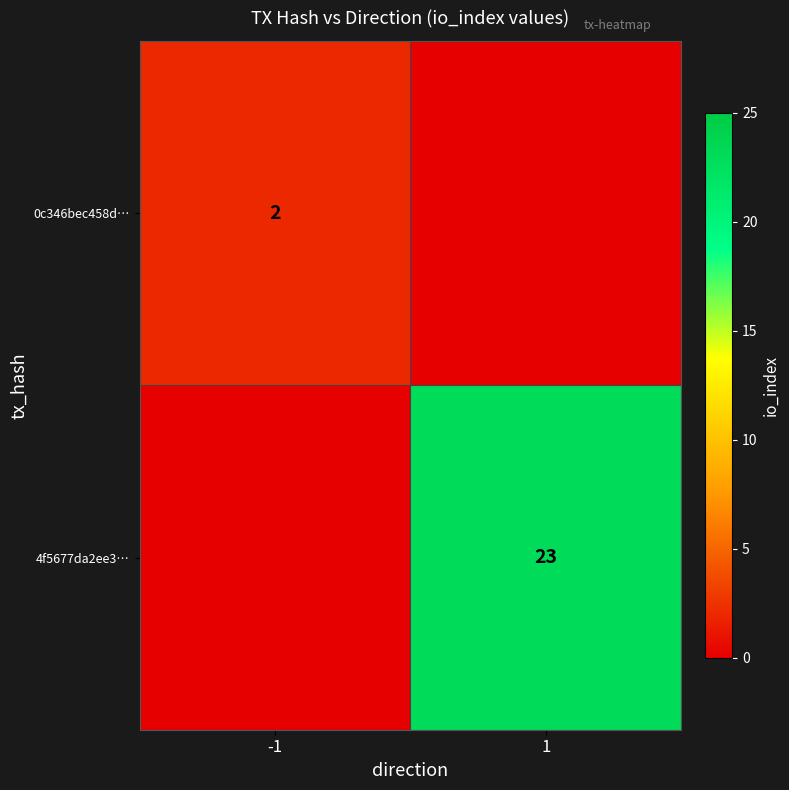

At how many categories does at least one series exceed 13?

1